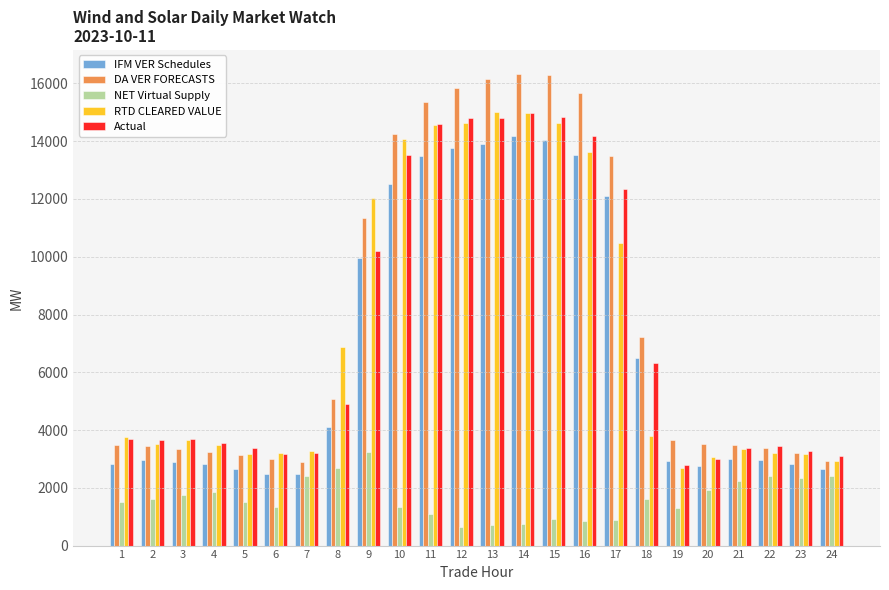

How many distinct data groups are displayed?

5